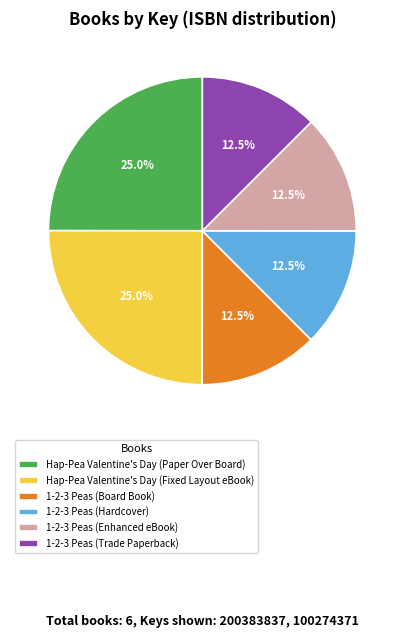

Does any single category account for the majority?

No